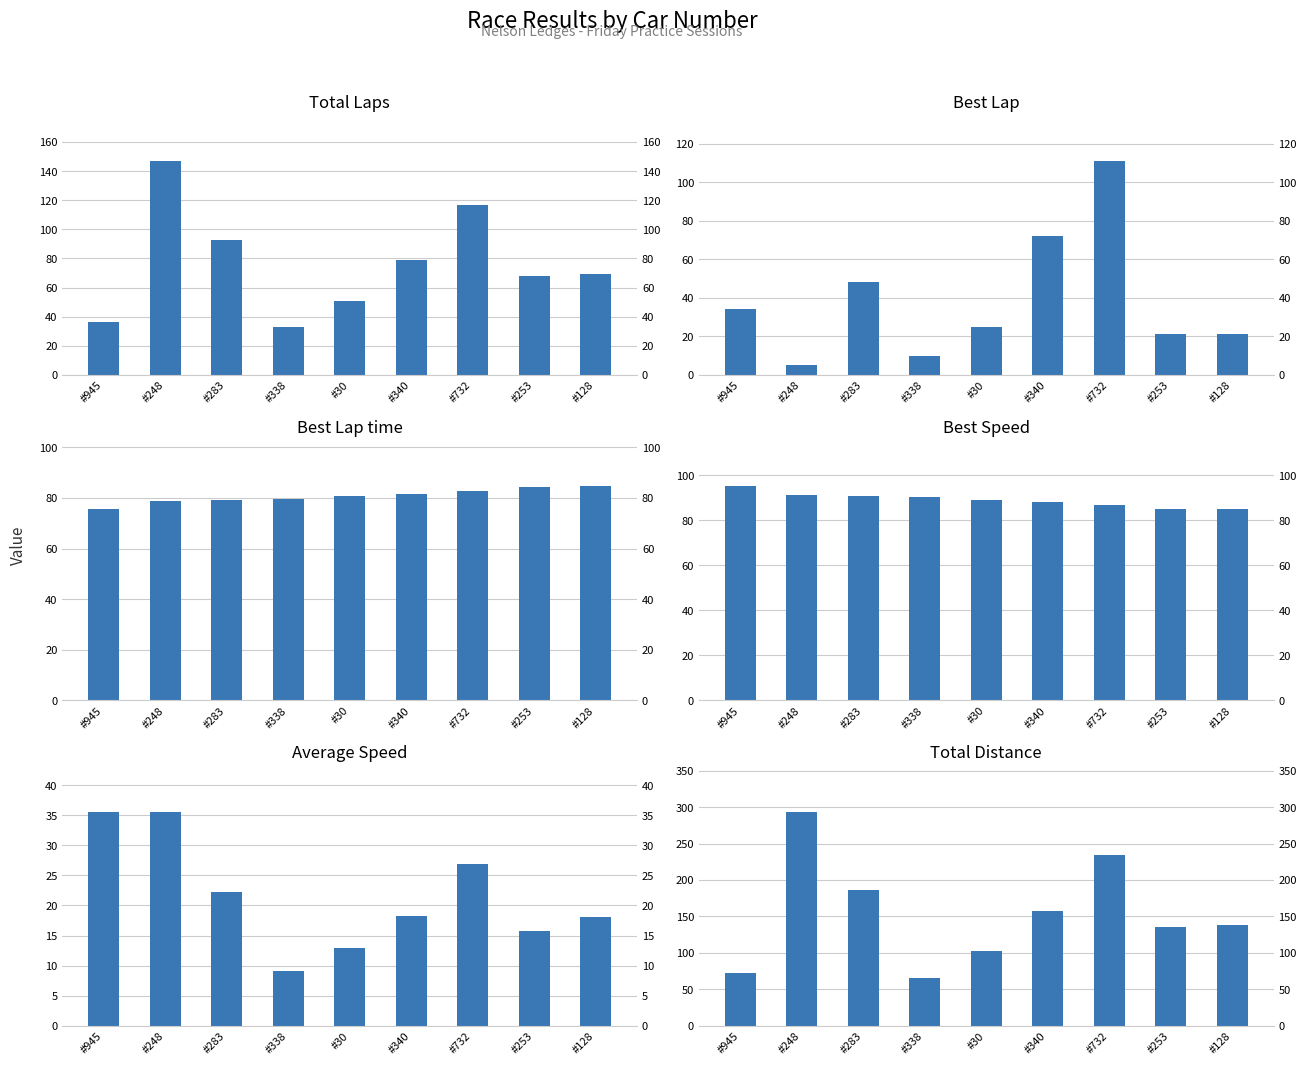

What is the label of the 4th bar from the right?

#340